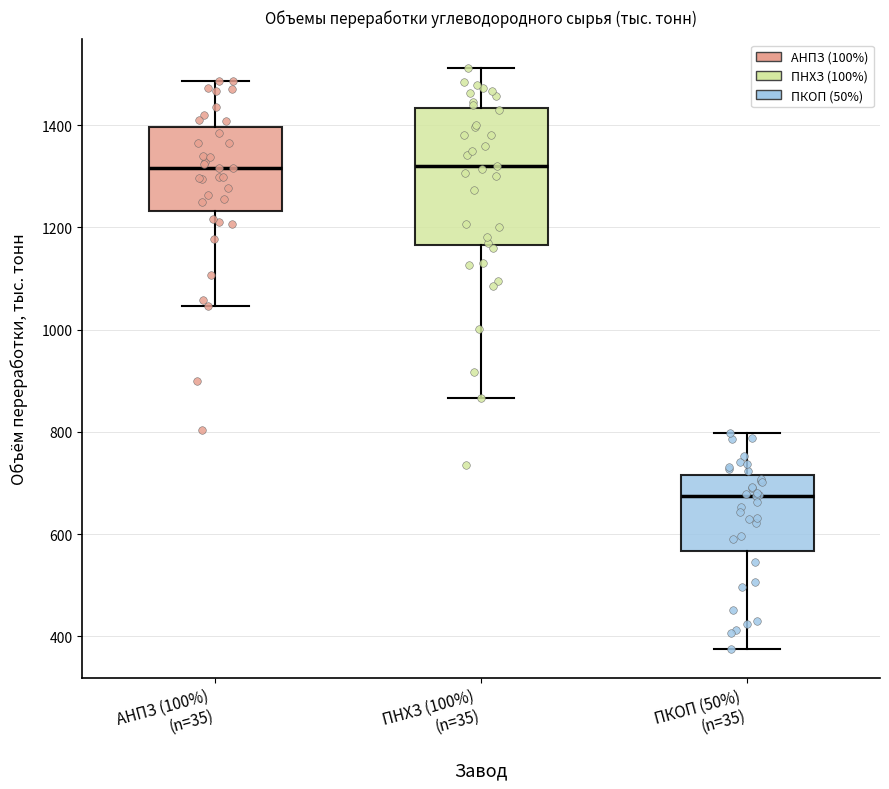

Which box is the tallest, from its lower edge to its upper edge?

ПНХЗ (100%) (n=35)